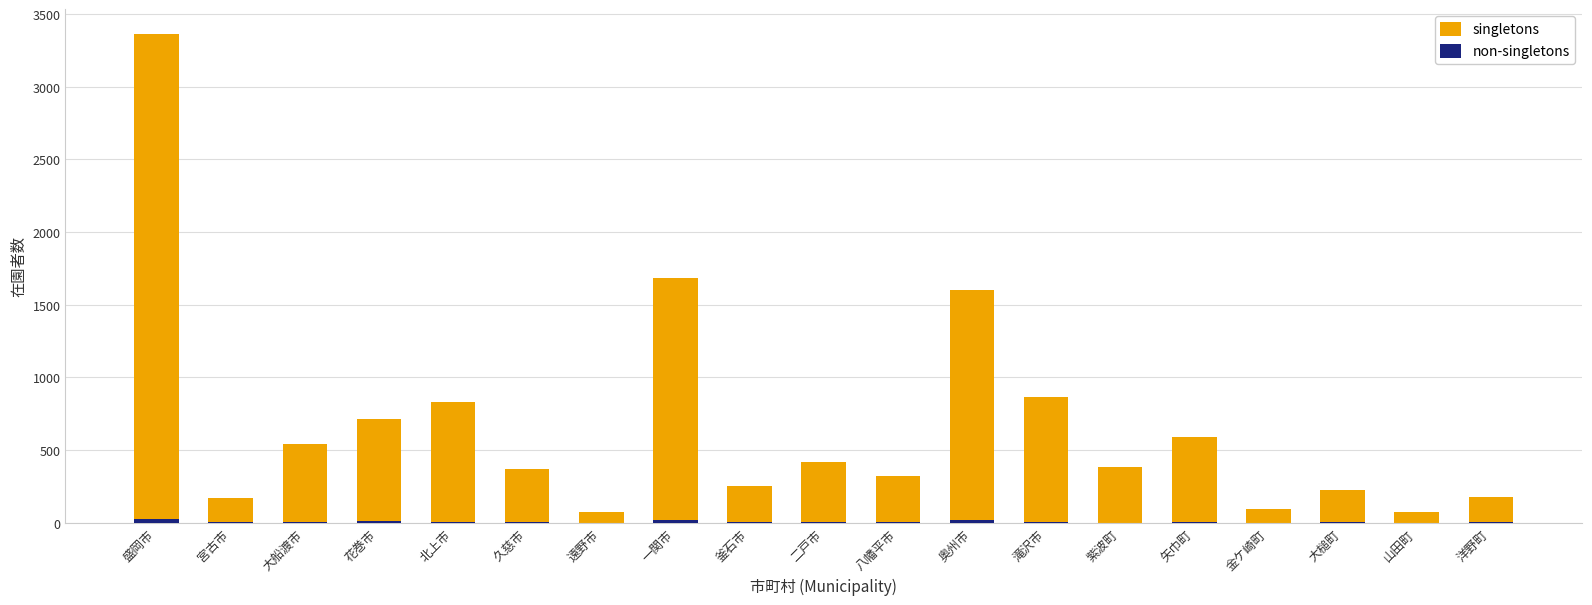

Which category has the lowest value in the singletons series?

山田町